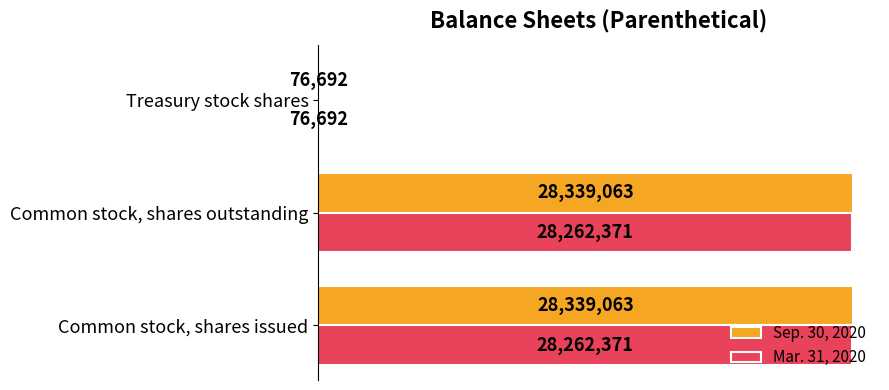

What are all the series names shown in the legend?

Sep. 30, 2020, Mar. 31, 2020